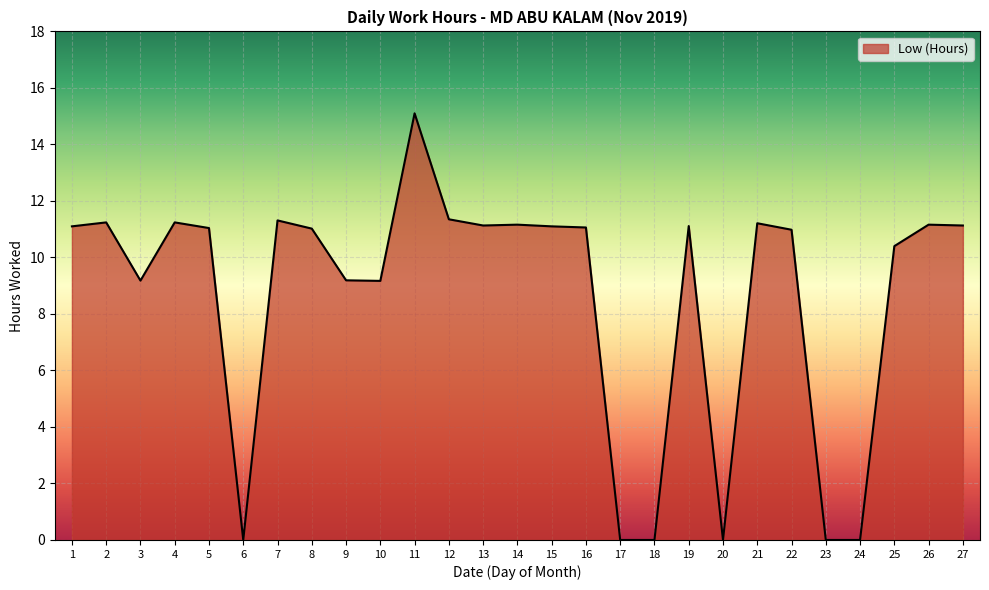

Between 25 and 6, which is larger?

25